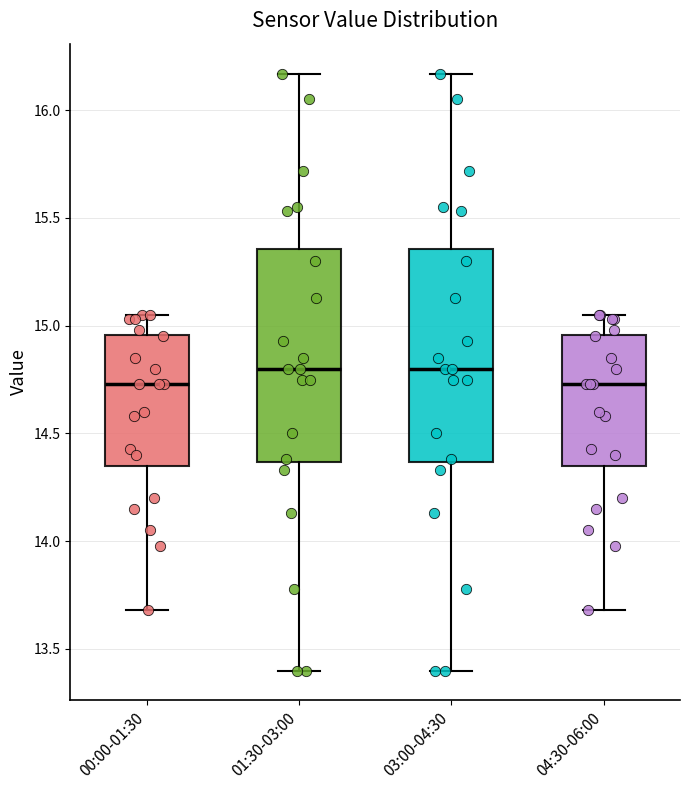

Reading left to right, read every box against the y-axis: the position of its median line, the range the box covers, and the ends of its whiskers. The values are not printed on the chart, so give them approximately, as read against the axis.

00:00-01:30: median 14.75, box 14.35 to 14.95, whiskers 13.70 to 15.05
01:30-03:00: median 14.80, box 14.35 to 15.35, whiskers 13.40 to 16.15
03:00-04:30: median 14.80, box 14.35 to 15.35, whiskers 13.40 to 16.15
04:30-06:00: median 14.75, box 14.35 to 14.95, whiskers 13.70 to 15.05